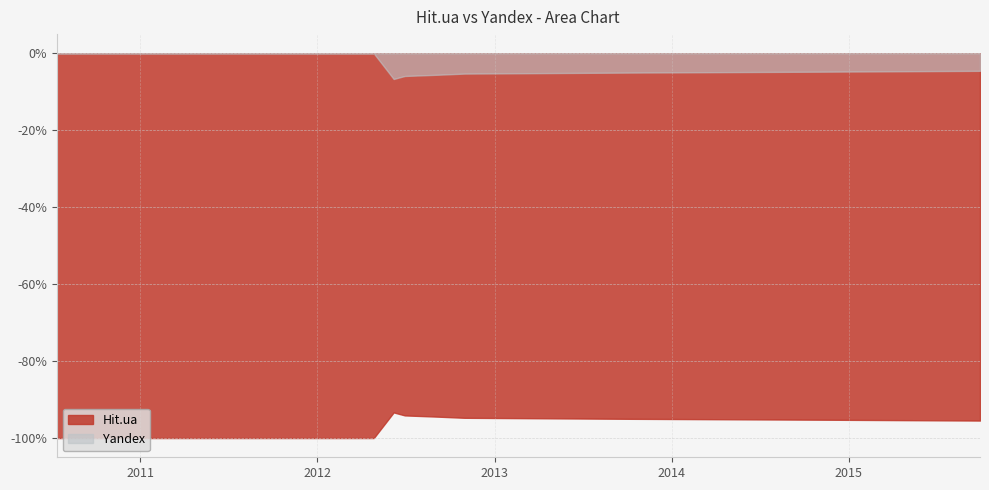

Reading left to right, what are all the values shown in this chart?

Hit.ua: 1	1	1	1	1	1	1	1	1	1	1	1	1	1	0	1	1	1	1	1	1	1
Yandex: 0	0	0	0	0	0	0	0	0	0	0	0	0	0	1	0	0	0	0	0	0	0